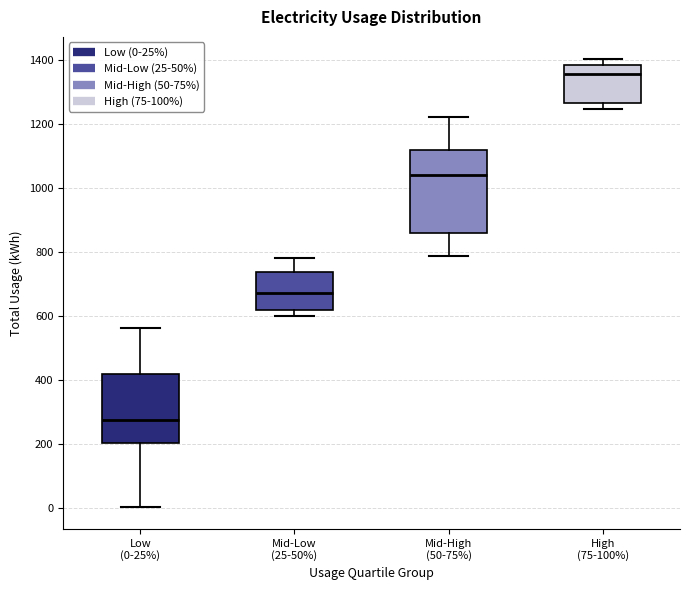

Reading left to right, transcribe this box plot: for each box, give where its median line is, the range the box spans, and where its two whiskers end, as read against the y-axis. The values are not printed on the chart, so give them approximately, as read against the axis.

Low (0-25%): median 280, box 200 to 420, whiskers 0 to 560
Mid-Low (25-50%): median 680, box 620 to 740, whiskers 600 to 780
Mid-High (50-75%): median 1040, box 860 to 1120, whiskers 780 to 1220
High (75-100%): median 1360, box 1260 to 1380, whiskers 1240 to 1400